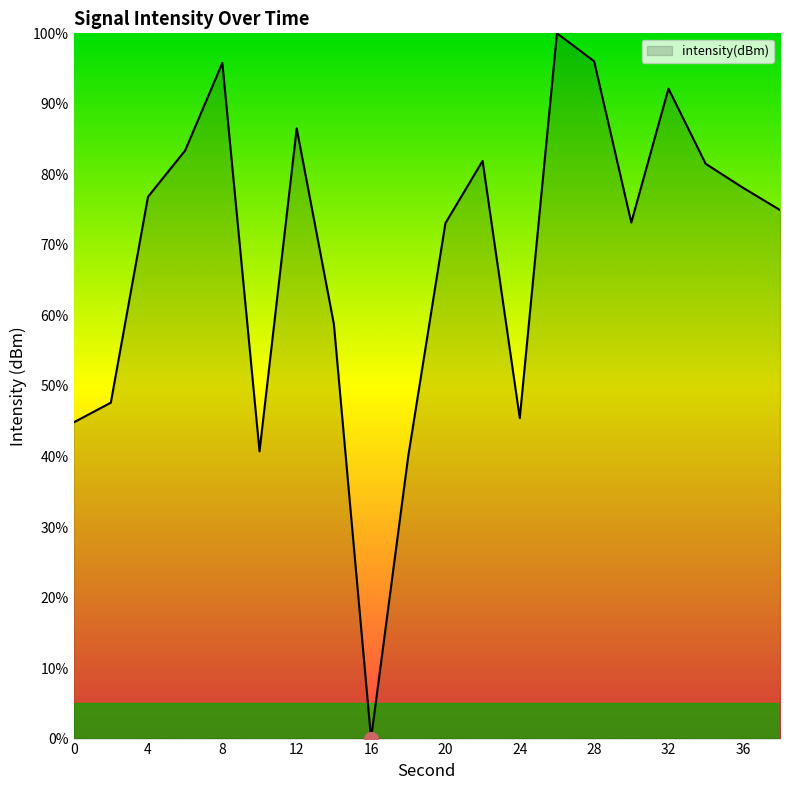

What is the difference between the maximum and minimum values?

100.0